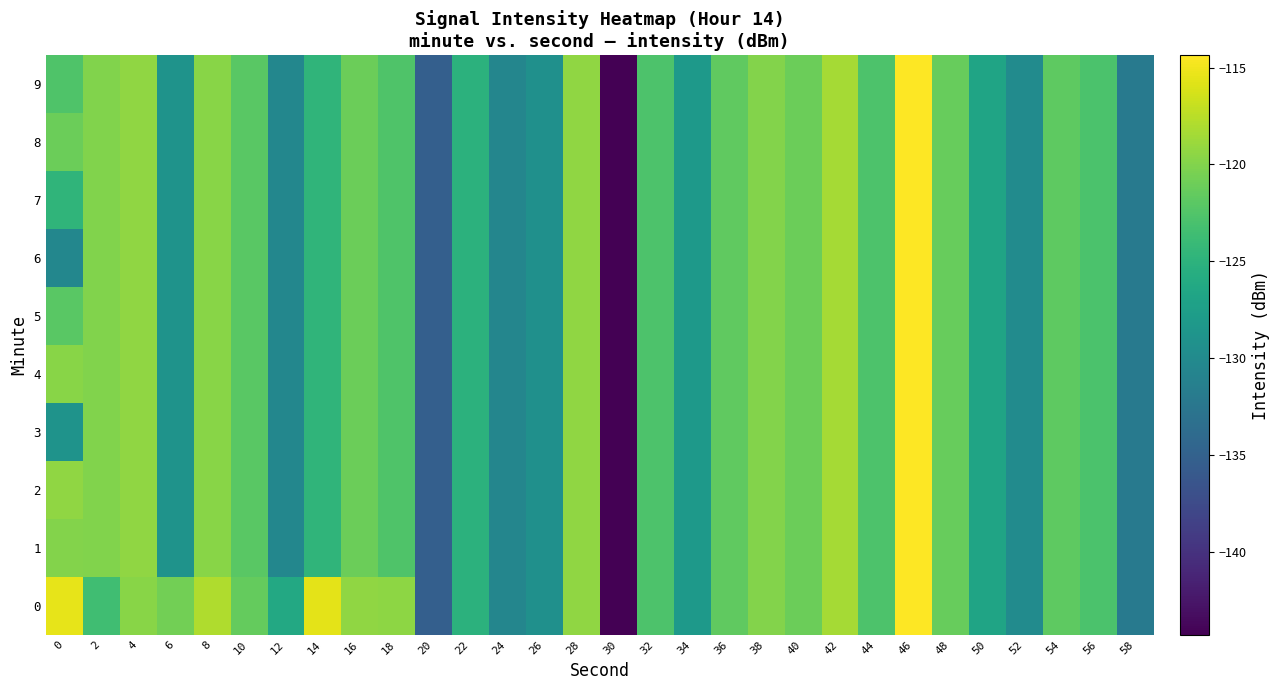

Reading left to right, transcribe all the data shown in this chart.

0: 0=-115.5	2=-123.5	4=-119.7	6=-120.8	8=-118.0	10=-121.5	12=-126.3	14=-115.6	16=-119.3	18=-119.4	20=-135.3	22=-125.0	24=-130.6	26=-129.2	28=-119.3	30=-144.3	32=-122.8	34=-128.2	36=-121.7	38=-119.9	40=-121.1	42=-118.4	44=-122.8	46=-114.4	48=-121.4	50=-126.9	52=-129.9	54=-121.8	56=-122.9	58=-132.0
1: 0=-119.9	2=-120.0	4=-119.3	6=-128.9	8=-119.6	10=-122.0	12=-130.5	14=-124.7	16=-121.0	18=-122.6	20=-135.3	22=-125.0	24=-130.6	26=-129.2	28=-119.3	30=-144.3	32=-122.8	34=-128.2	36=-121.7	38=-119.9	40=-121.1	42=-118.4	44=-122.8	46=-114.4	48=-121.4	50=-126.9	52=-129.9	54=-121.8	56=-122.9	58=-132.0
2: 0=-119.3	2=-120.0	4=-119.3	6=-128.9	8=-119.6	10=-122.0	12=-130.5	14=-124.7	16=-121.0	18=-122.6	20=-135.3	22=-125.0	24=-130.6	26=-129.2	28=-119.3	30=-144.3	32=-122.8	34=-128.2	36=-121.7	38=-119.9	40=-121.1	42=-118.4	44=-122.8	46=-114.4	48=-121.4	50=-126.9	52=-129.9	54=-121.8	56=-122.9	58=-132.0
3: 0=-128.9	2=-120.0	4=-119.3	6=-128.9	8=-119.6	10=-122.0	12=-130.5	14=-124.7	16=-121.0	18=-122.6	20=-135.3	22=-125.0	24=-130.6	26=-129.2	28=-119.3	30=-144.3	32=-122.8	34=-128.2	36=-121.7	38=-119.9	40=-121.1	42=-118.4	44=-122.8	46=-114.4	48=-121.4	50=-126.9	52=-129.9	54=-121.8	56=-122.9	58=-132.0
4: 0=-119.6	2=-120.0	4=-119.3	6=-128.9	8=-119.6	10=-122.0	12=-130.5	14=-124.7	16=-121.0	18=-122.6	20=-135.3	22=-125.0	24=-130.6	26=-129.2	28=-119.3	30=-144.3	32=-122.8	34=-128.2	36=-121.7	38=-119.9	40=-121.1	42=-118.4	44=-122.8	46=-114.4	48=-121.4	50=-126.9	52=-129.9	54=-121.8	56=-122.9	58=-132.0
5: 0=-122.0	2=-120.0	4=-119.3	6=-128.9	8=-119.6	10=-122.0	12=-130.5	14=-124.7	16=-121.0	18=-122.6	20=-135.3	22=-125.0	24=-130.6	26=-129.2	28=-119.3	30=-144.3	32=-122.8	34=-128.2	36=-121.7	38=-119.9	40=-121.1	42=-118.4	44=-122.8	46=-114.4	48=-121.4	50=-126.9	52=-129.9	54=-121.8	56=-122.9	58=-132.0
6: 0=-130.5	2=-120.0	4=-119.3	6=-128.9	8=-119.6	10=-122.0	12=-130.5	14=-124.7	16=-121.0	18=-122.6	20=-135.3	22=-125.0	24=-130.6	26=-129.2	28=-119.3	30=-144.3	32=-122.8	34=-128.2	36=-121.7	38=-119.9	40=-121.1	42=-118.4	44=-122.8	46=-114.4	48=-121.4	50=-126.9	52=-129.9	54=-121.8	56=-122.9	58=-132.0
7: 0=-124.7	2=-120.0	4=-119.3	6=-128.9	8=-119.6	10=-122.0	12=-130.5	14=-124.7	16=-121.0	18=-122.6	20=-135.3	22=-125.0	24=-130.6	26=-129.2	28=-119.3	30=-144.3	32=-122.8	34=-128.2	36=-121.7	38=-119.9	40=-121.1	42=-118.4	44=-122.8	46=-114.4	48=-121.4	50=-126.9	52=-129.9	54=-121.8	56=-122.9	58=-132.0
8: 0=-121.0	2=-120.0	4=-119.3	6=-128.9	8=-119.6	10=-122.0	12=-130.5	14=-124.7	16=-121.0	18=-122.6	20=-135.3	22=-125.0	24=-130.6	26=-129.2	28=-119.3	30=-144.3	32=-122.8	34=-128.2	36=-121.7	38=-119.9	40=-121.1	42=-118.4	44=-122.8	46=-114.4	48=-121.4	50=-126.9	52=-129.9	54=-121.8	56=-122.9	58=-132.0
9: 0=-122.6	2=-120.0	4=-119.3	6=-128.9	8=-119.6	10=-122.0	12=-130.5	14=-124.7	16=-121.0	18=-122.6	20=-135.3	22=-125.0	24=-130.6	26=-129.2	28=-119.3	30=-144.3	32=-122.8	34=-128.2	36=-121.7	38=-119.9	40=-121.1	42=-118.4	44=-122.8	46=-114.4	48=-121.4	50=-126.9	52=-129.9	54=-121.8	56=-122.9	58=-132.0